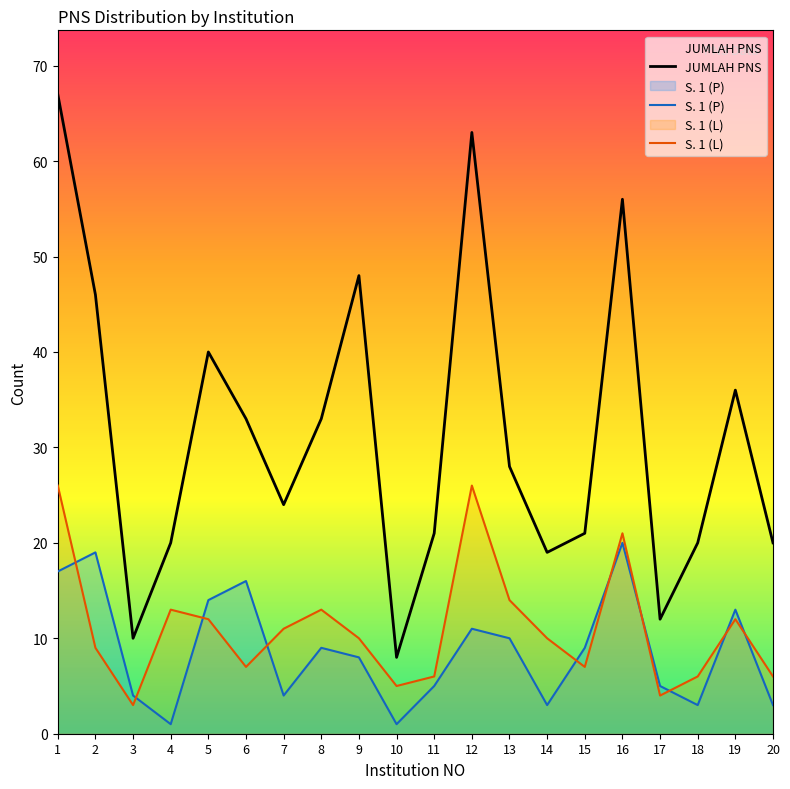

Reading left to right, list all the values displayed in this chart.

JUMLAH PNS: 67	46	10	20	40	33	24	33	48	8	21	63	28	19	21	56	12	20	36	20
S. 1 (P): 17	19	4	1	14	16	4	9	8	1	5	11	10	3	9	20	5	3	13	3
S. 1 (L): 26	9	3	13	12	7	11	13	10	5	6	26	14	10	7	21	4	6	12	6